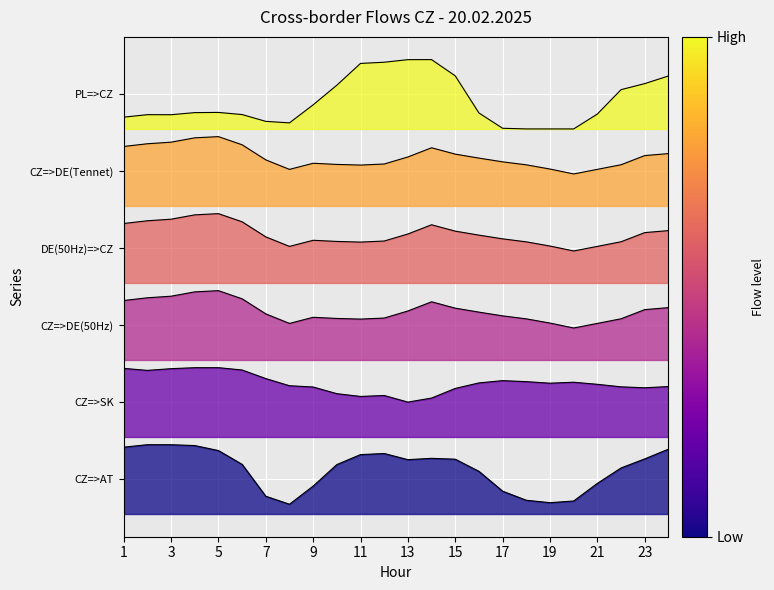

True or false: PL=>CZ has a value of 3998.3 at 11.

False